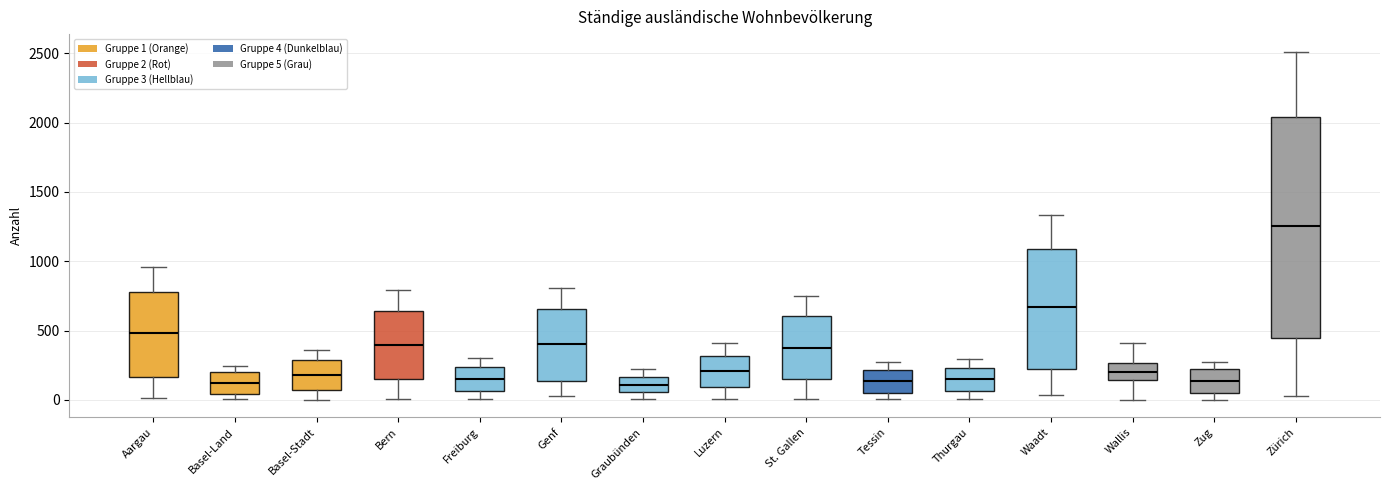

Which box's median line is the highest?

Zürich